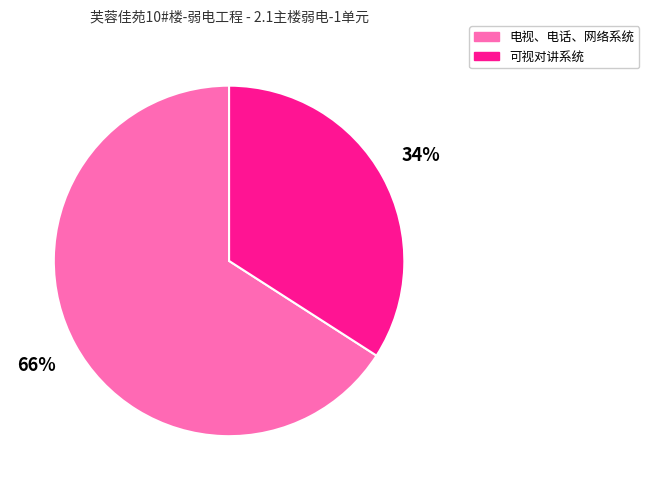

To the nearest percent, what is the average slice percentage?

50%